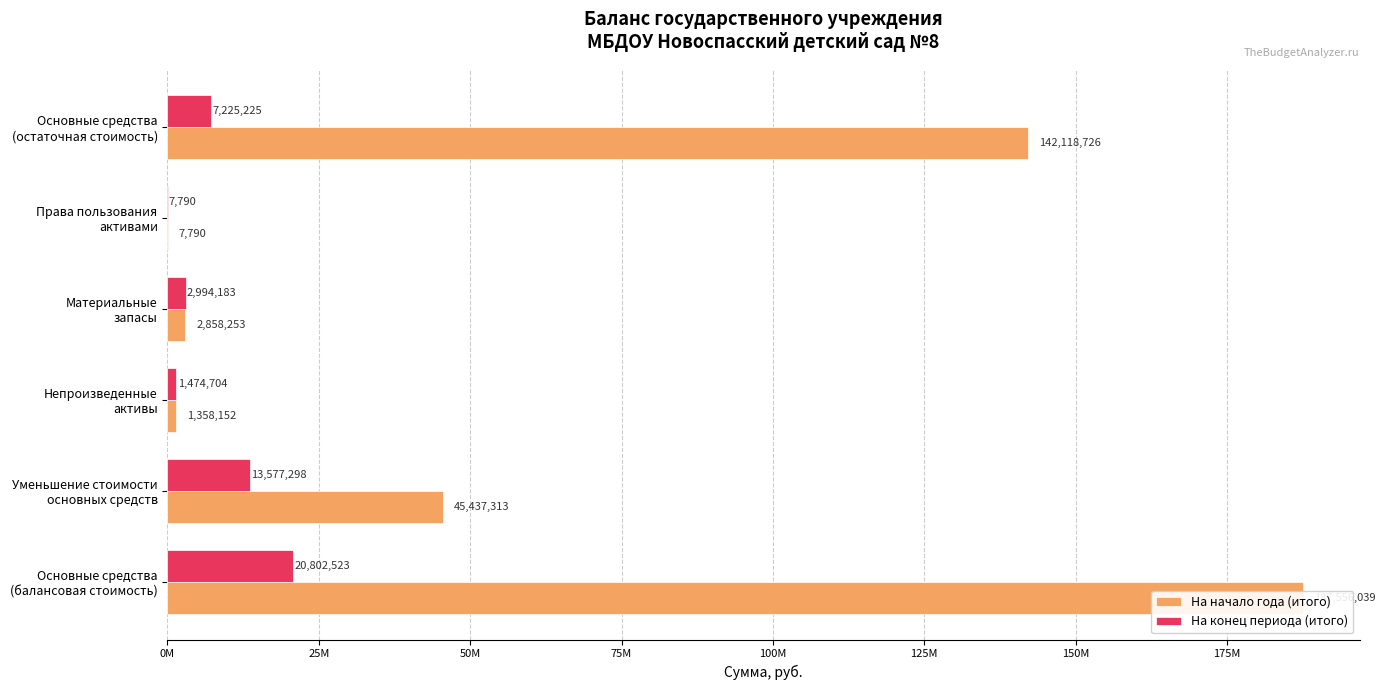

How many bars are there in each group?

2